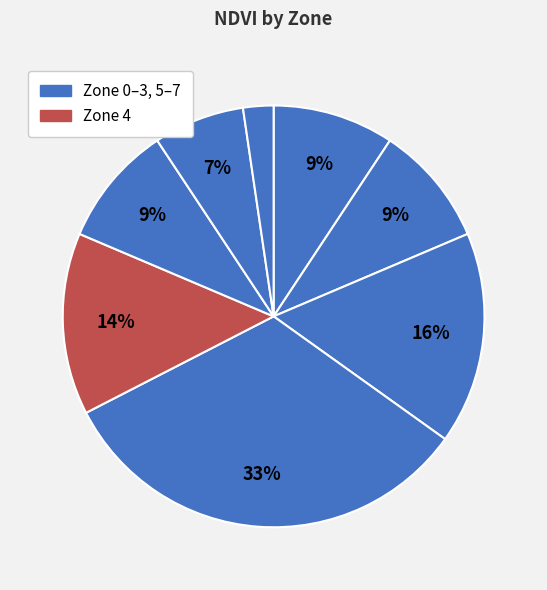

How many slices are in this pie chart?

8